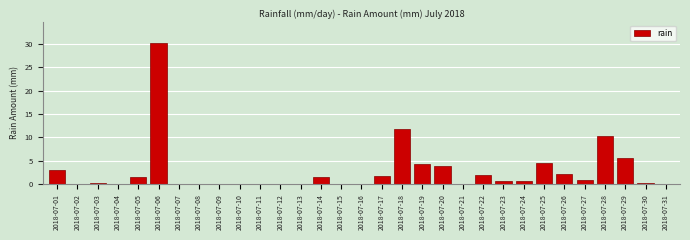

What is the sum of all values?

86.0